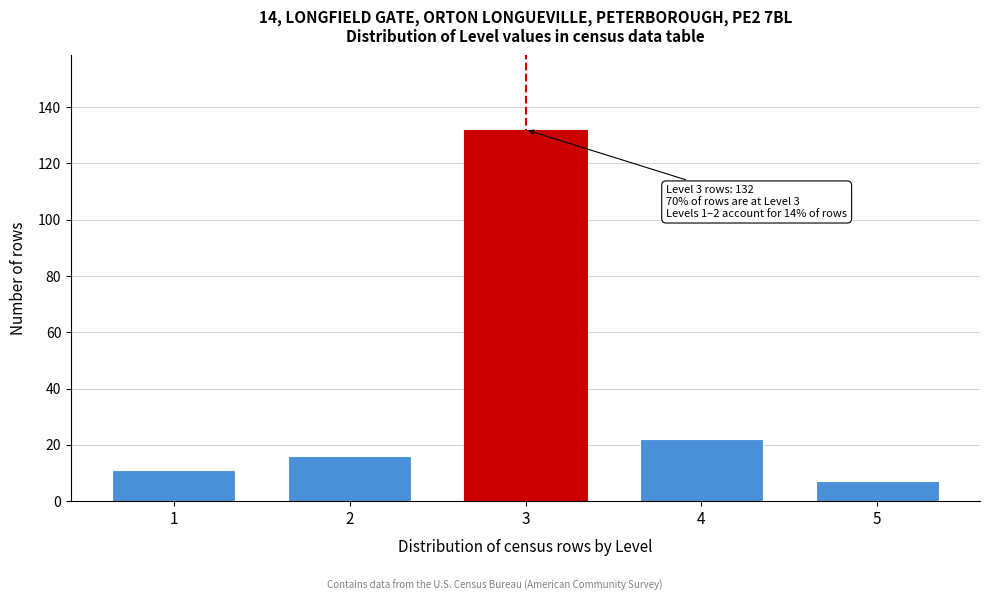

Reading left to right, what are all the values shown in this chart?

1=11	2=16	3=132	4=22	5=7